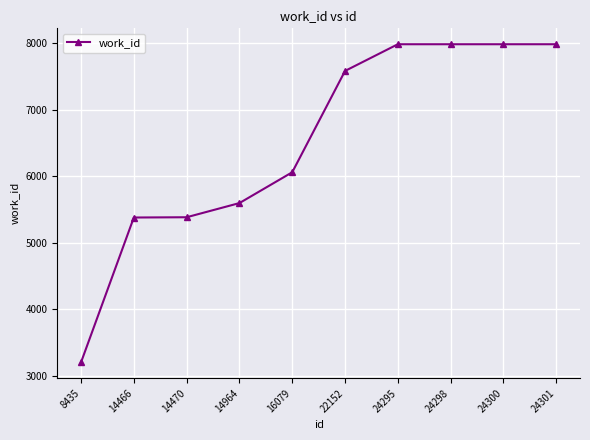

How many data points does each series have?

10